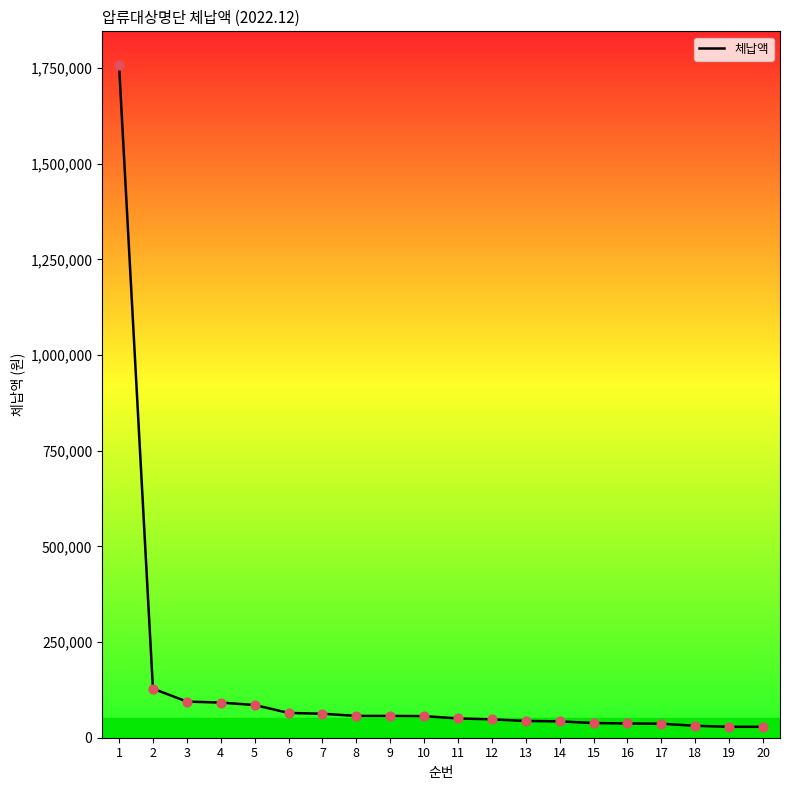

What is the change in value from 5 to 14?

-42750